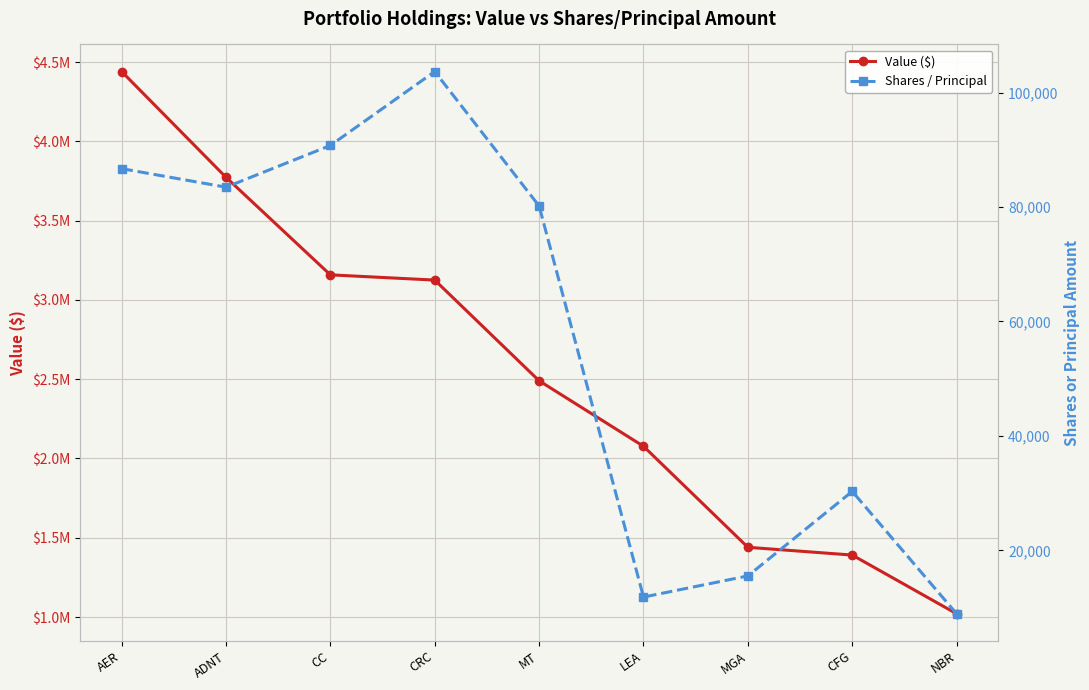

Which series changed the most between AER and ADNT?

Value ($)